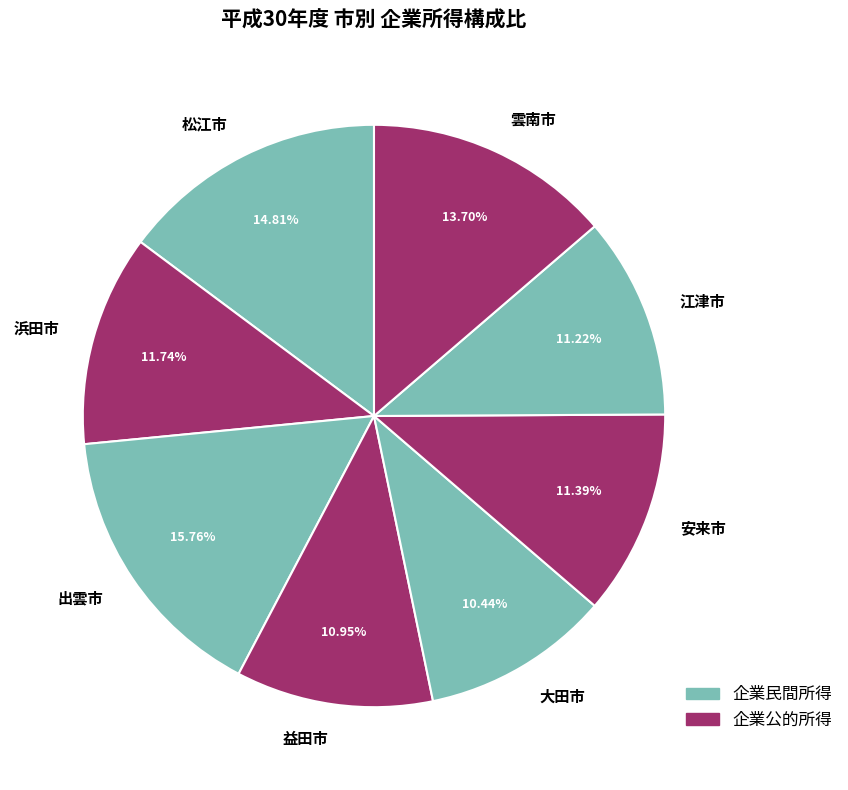

What percentage is NOT represented by 益田市?

89.1%